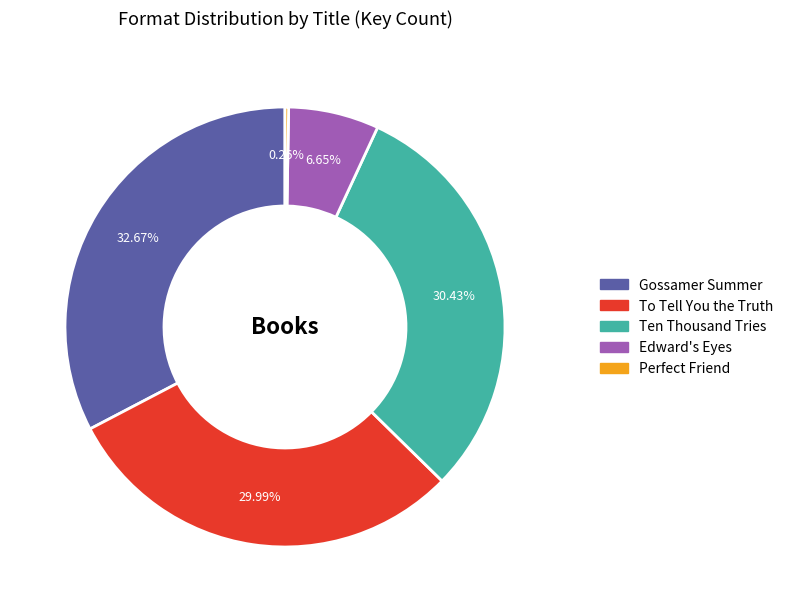

Is there any slice that represents more than half of the pie?

No